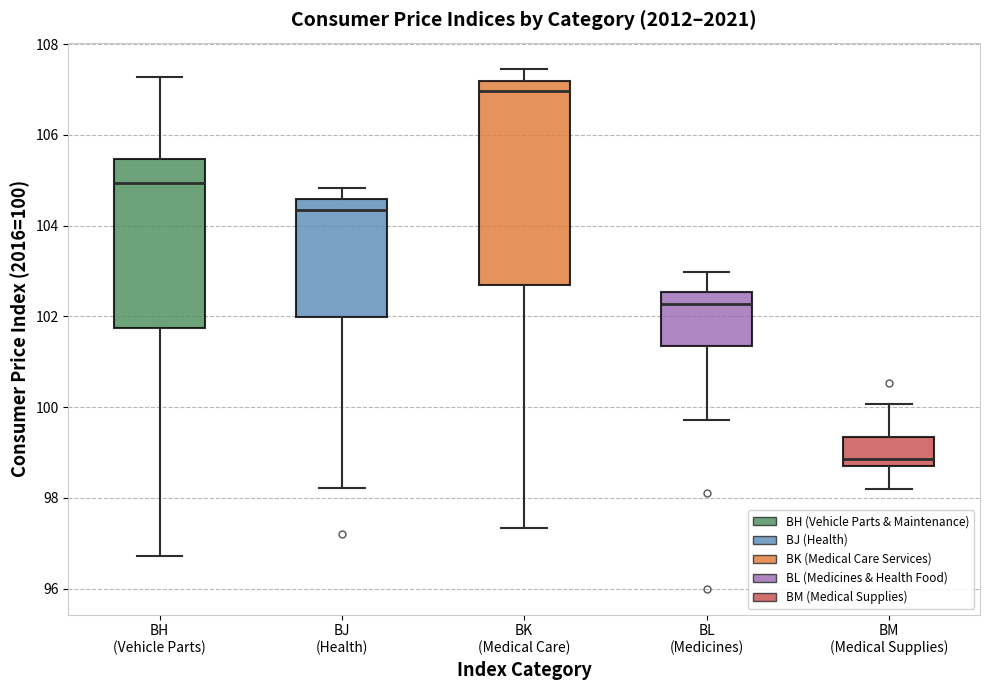

Which box has the lowest median line?

BM (Medical Supplies)